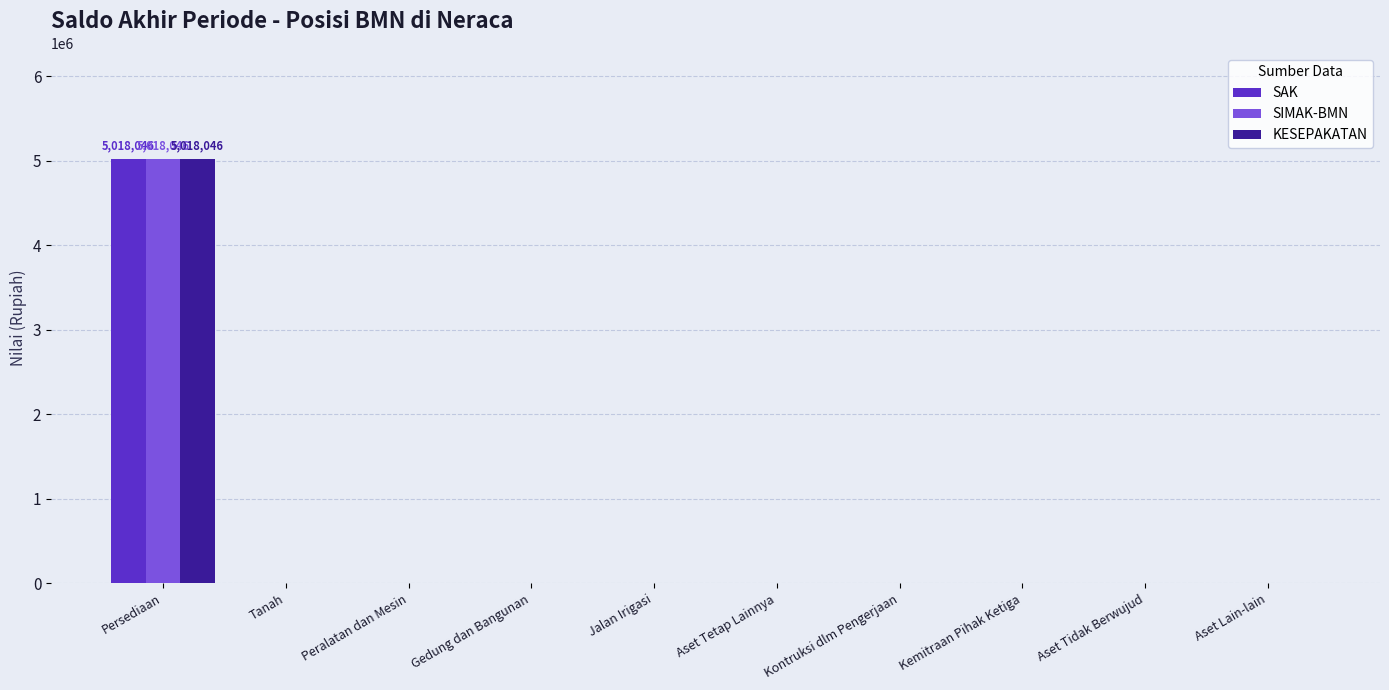

Reading left to right, extract all data points from this chart.

SAK: 5018046	0	0	0	0	0	0	0	0	0
SIMAK-BMN: 5018046	0	0	0	0	0	0	0	0	0
KESEPAKATAN: 5018046	0	0	0	0	0	0	0	0	0